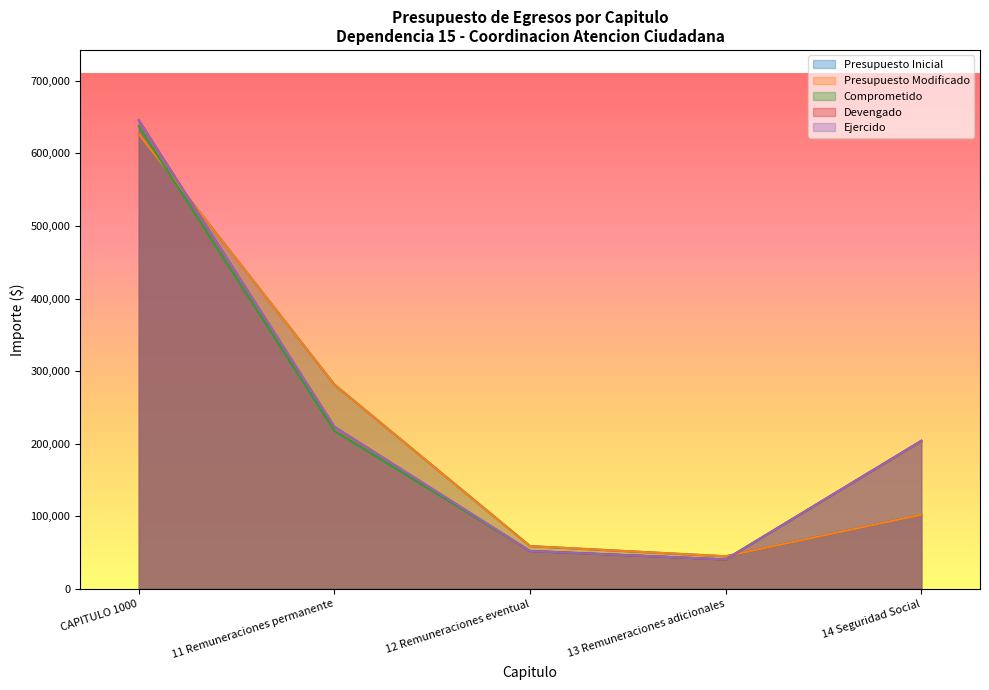

True or false: Comprometido has a value of 306659.0 at 14 Seguridad Social.

False